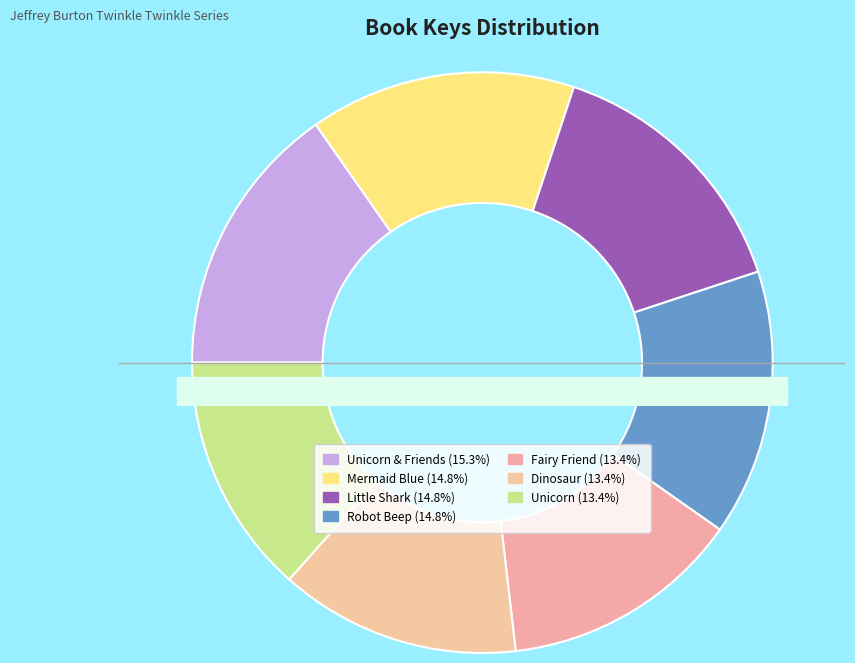

Which has a higher value, Unicorn & Friends or Dinosaur?

Unicorn & Friends